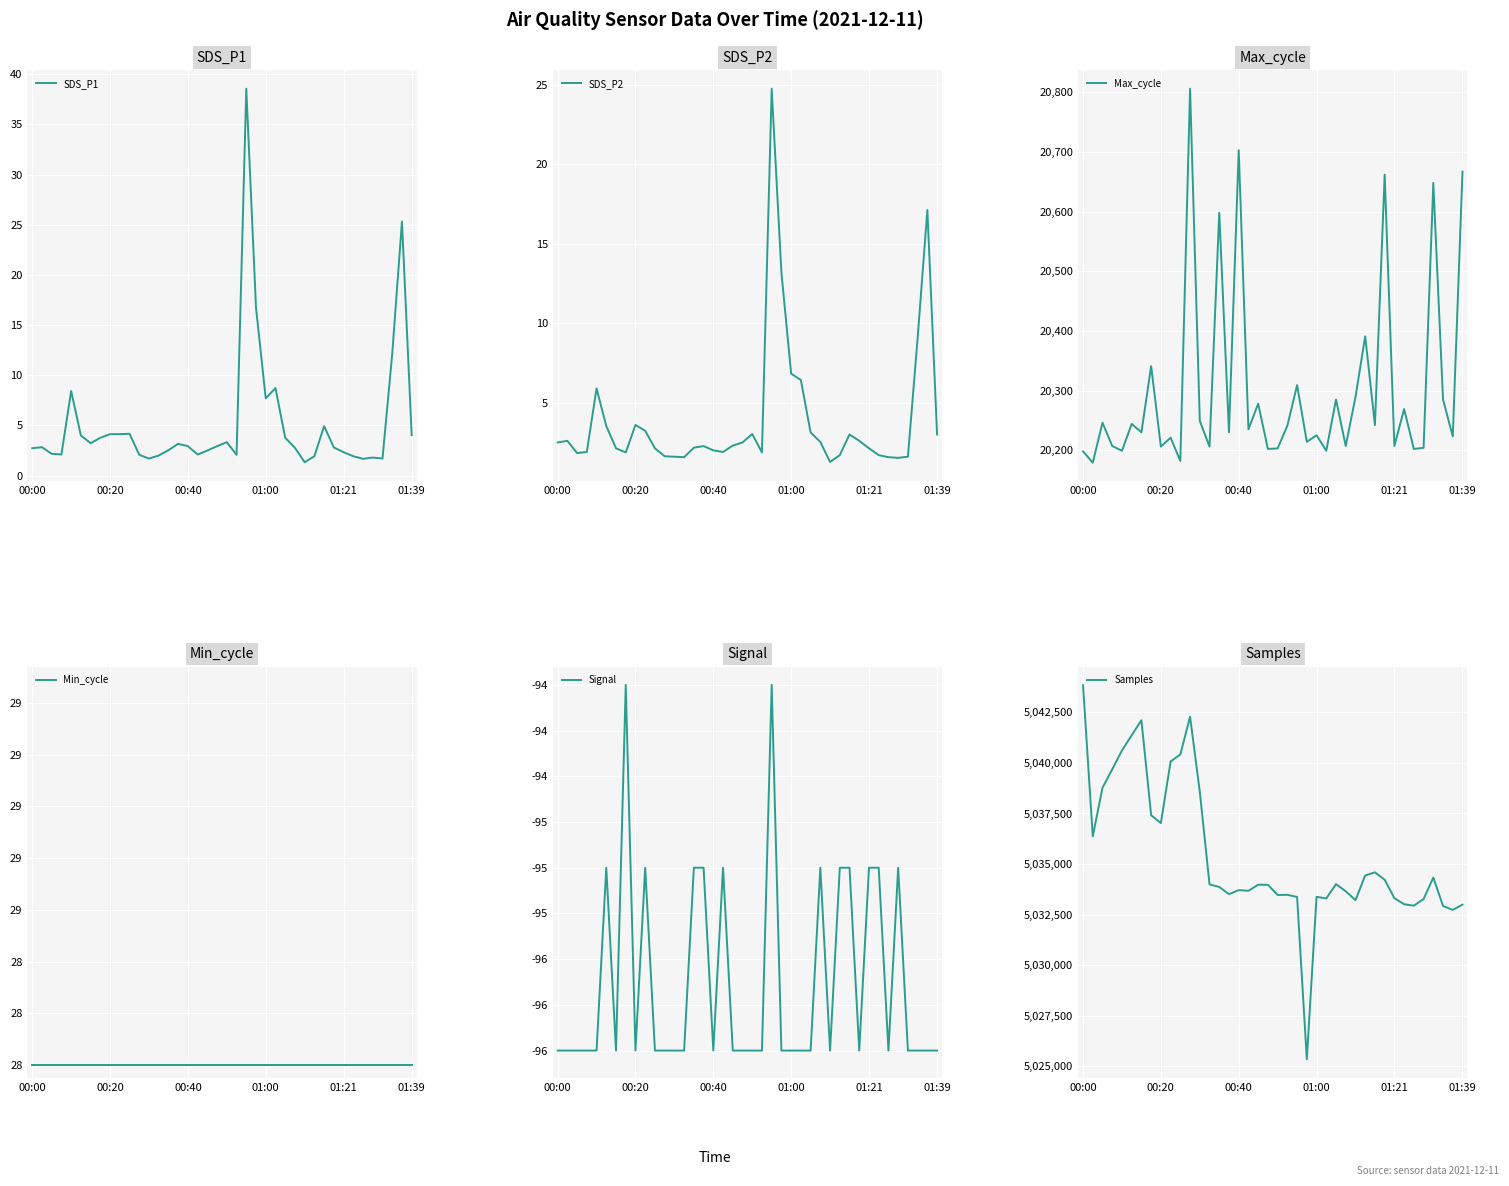

What is the difference between the highest and lowest values at 11?

5042380.0